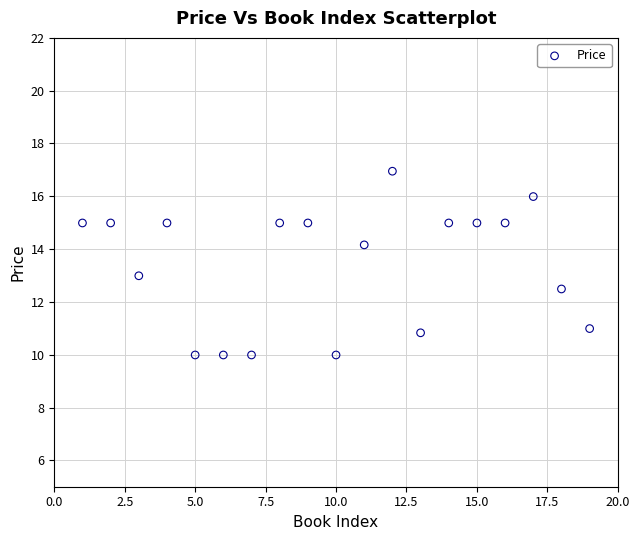

What is the range of X values (max minus min)?

18.0